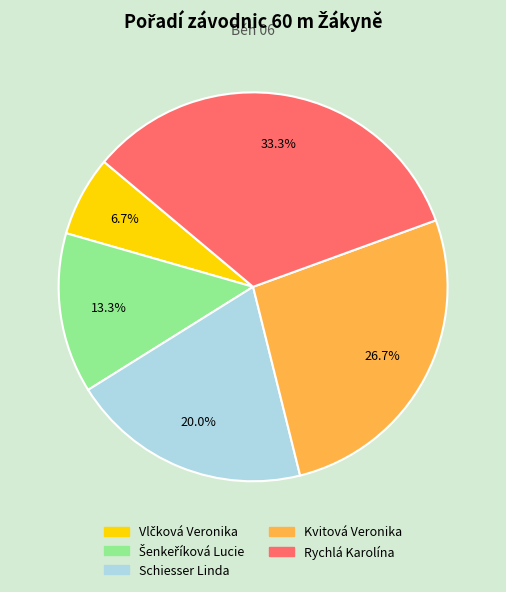

The Kvitová Veronika slice represents 27% of the pie. True or false?

True